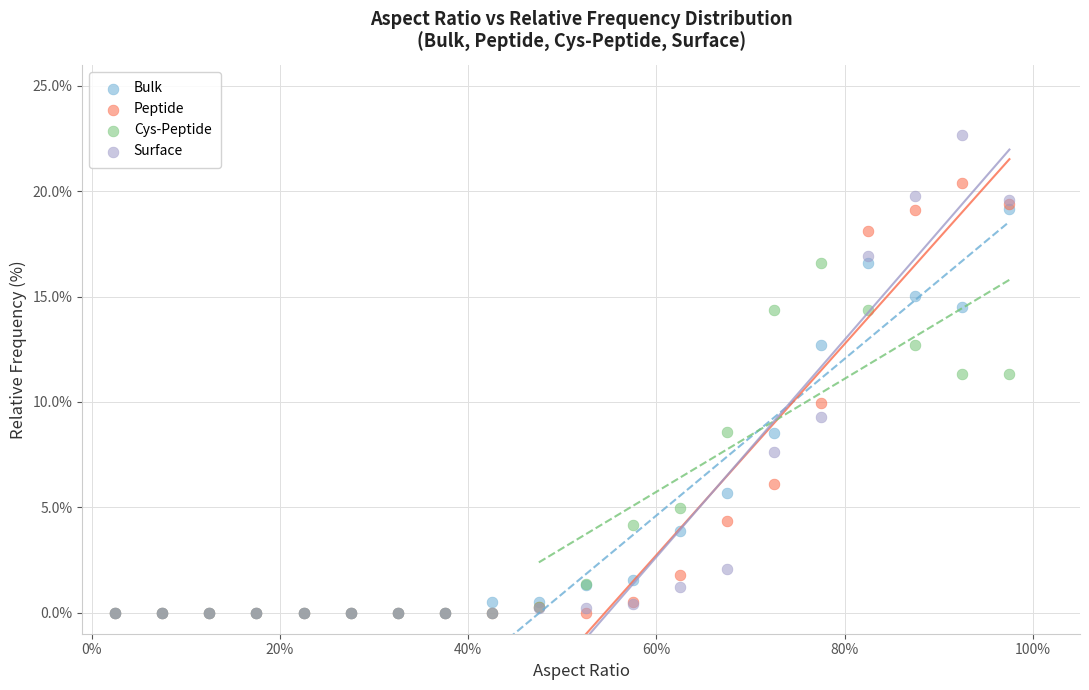

What are all the series names shown in the legend?

Bulk, Peptide, Cys-Peptide, Surface